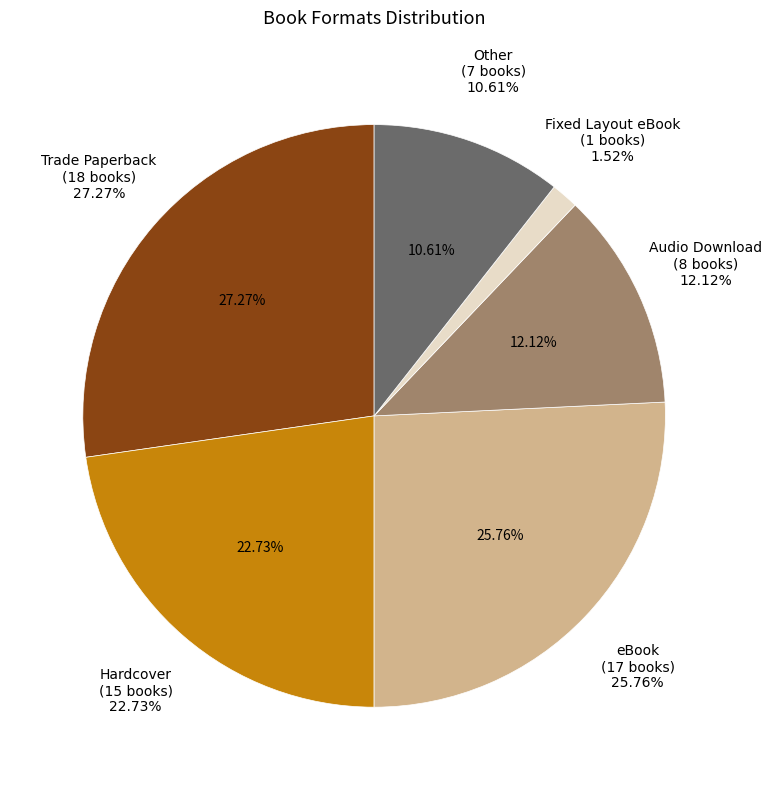

What is the total percentage of Trade Paperback and Audio Download?

39.4%